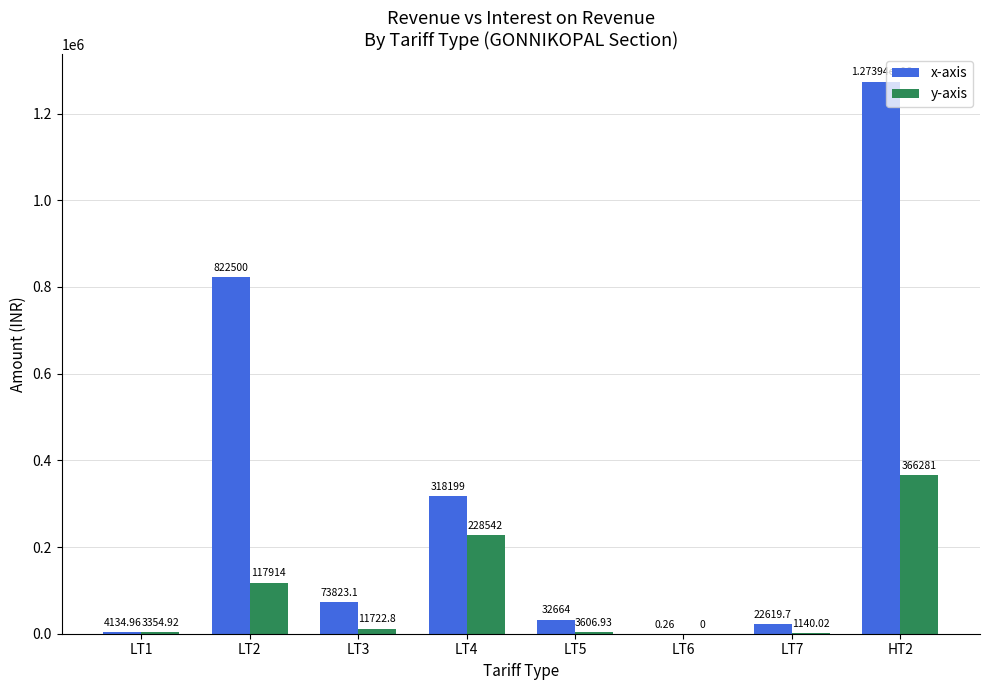

At which category is the sum across all series the highest?

HT2